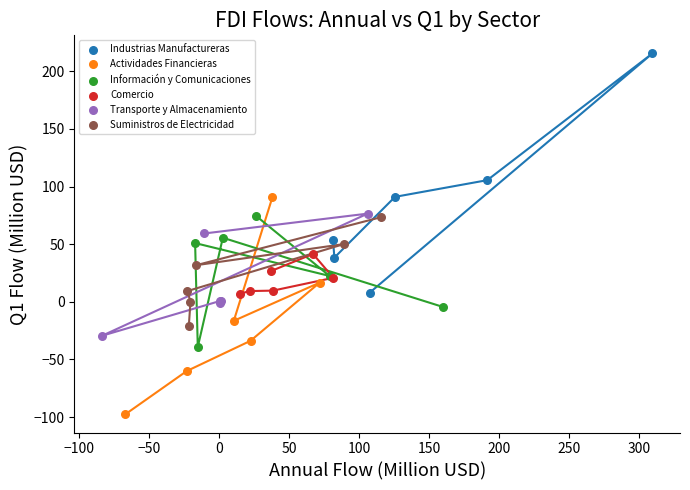

Which series has the widest spread of Y values?

Industrias Manufactureras